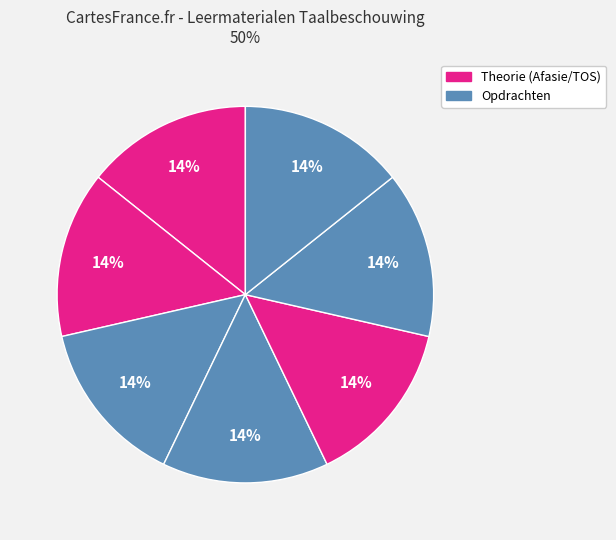

How many segments does this pie chart have?

7